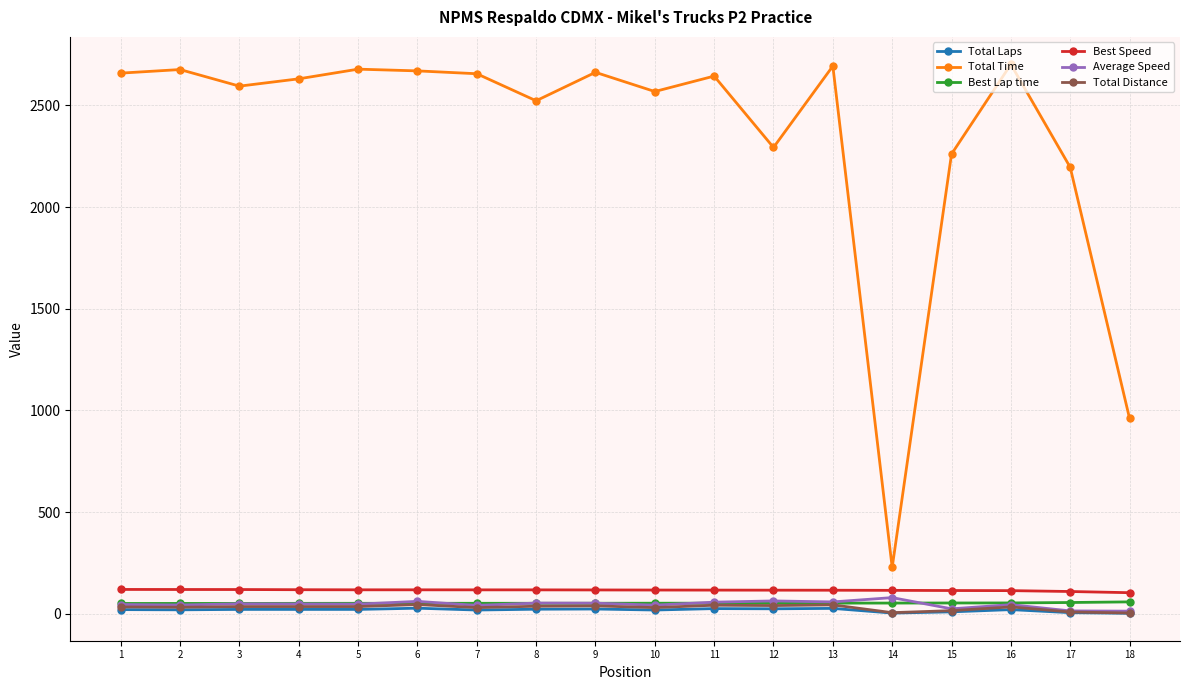

Which series has the largest range (max minus min)?

Total Time